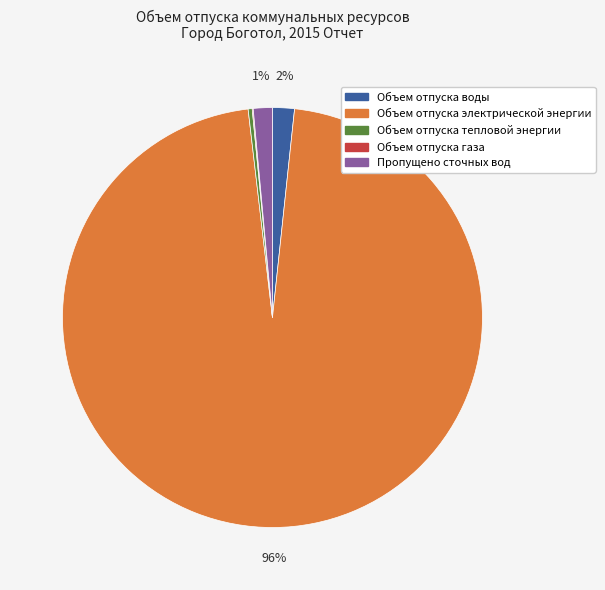

To the nearest percent, what is the combined percentage of Объем отпуска электрической энергии and Пропущено сточных вод?

98%